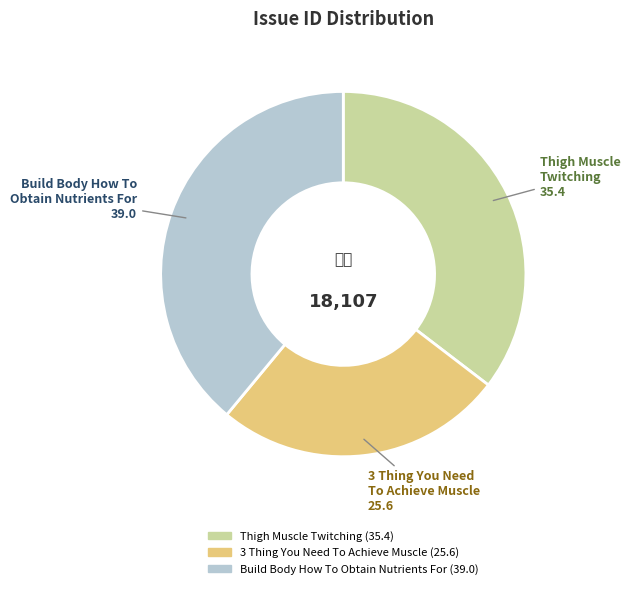

Is there a majority slice in this chart?

No